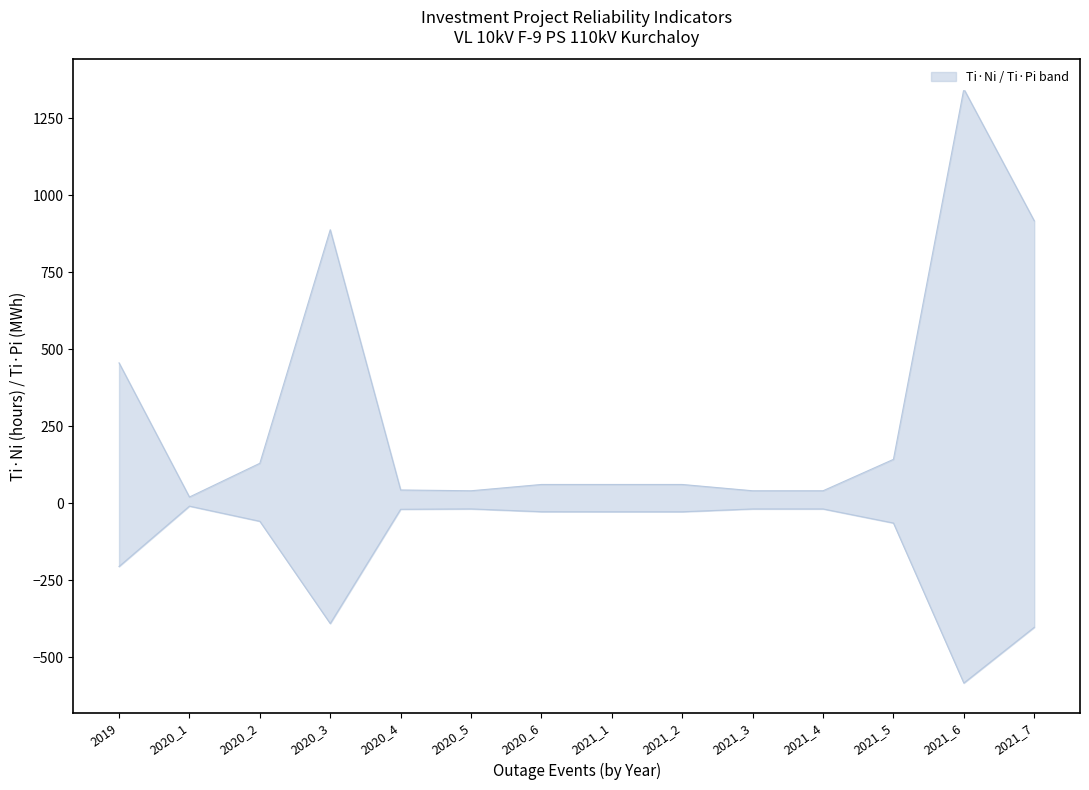

How many lines are shown in the chart?

1